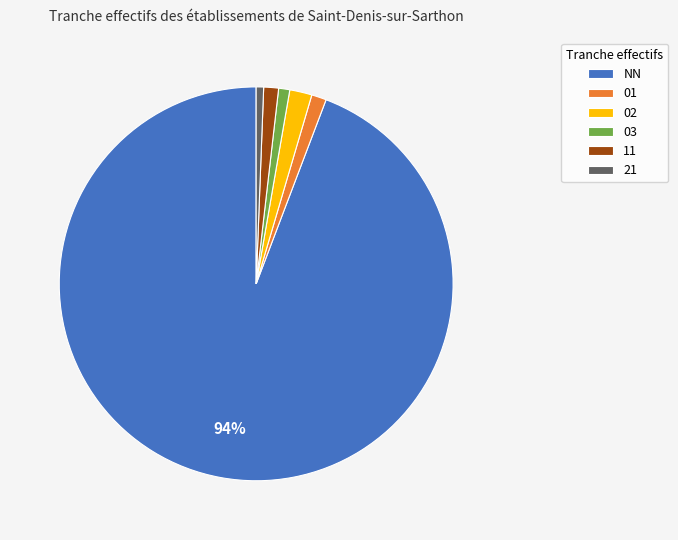

To the nearest percent, what is the combined percentage of NN and 01?

95%